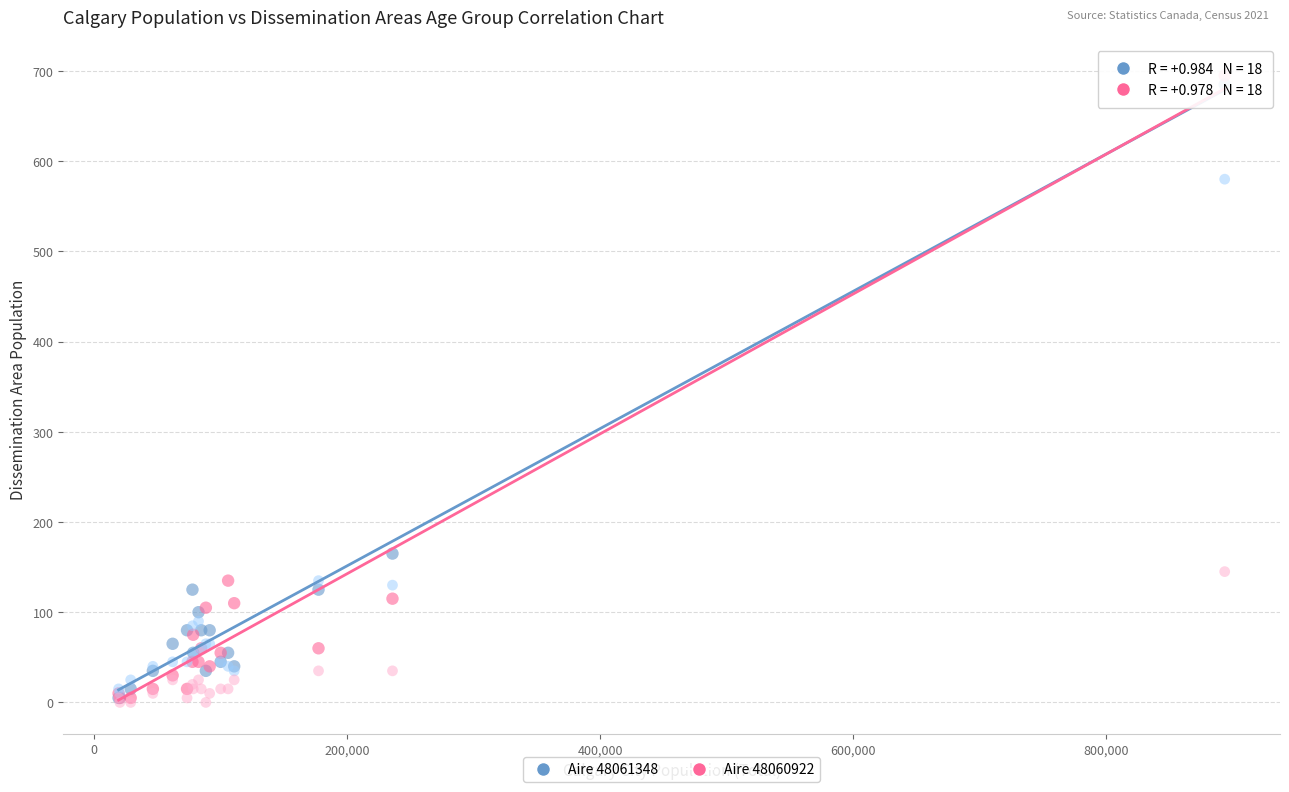

Across all series, what Y value is closest to 347?

165